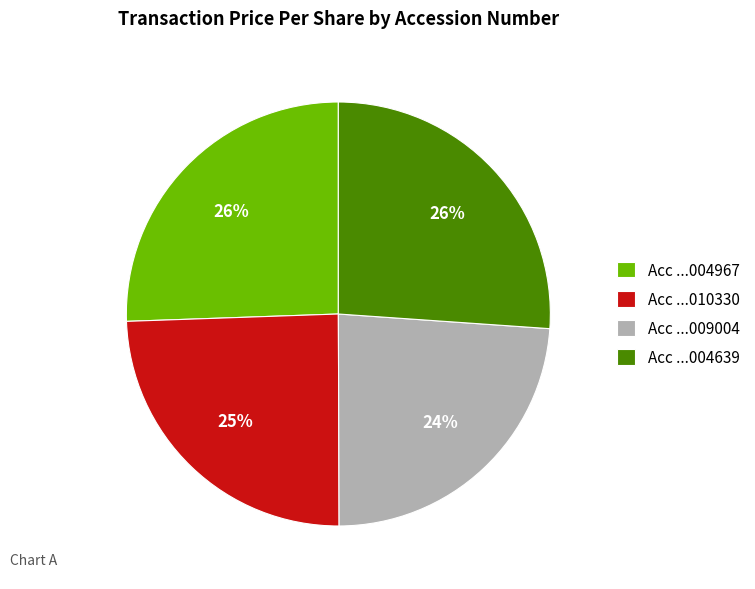

Does any single category account for the majority?

No